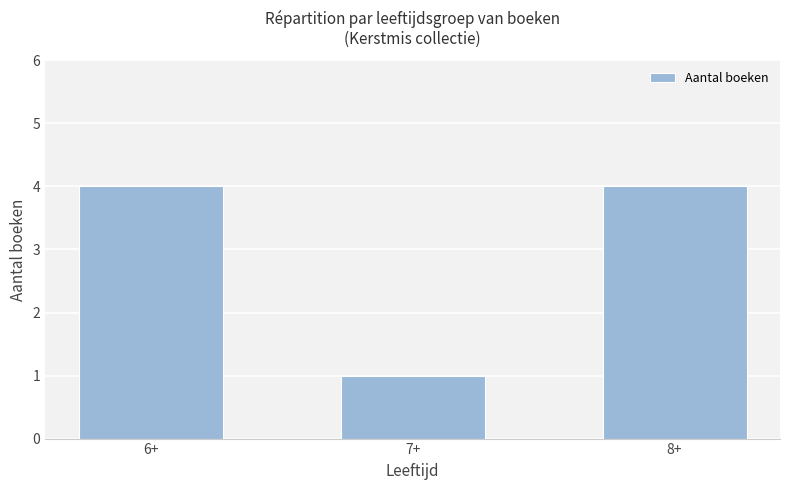

What is the greatest value displayed?

4